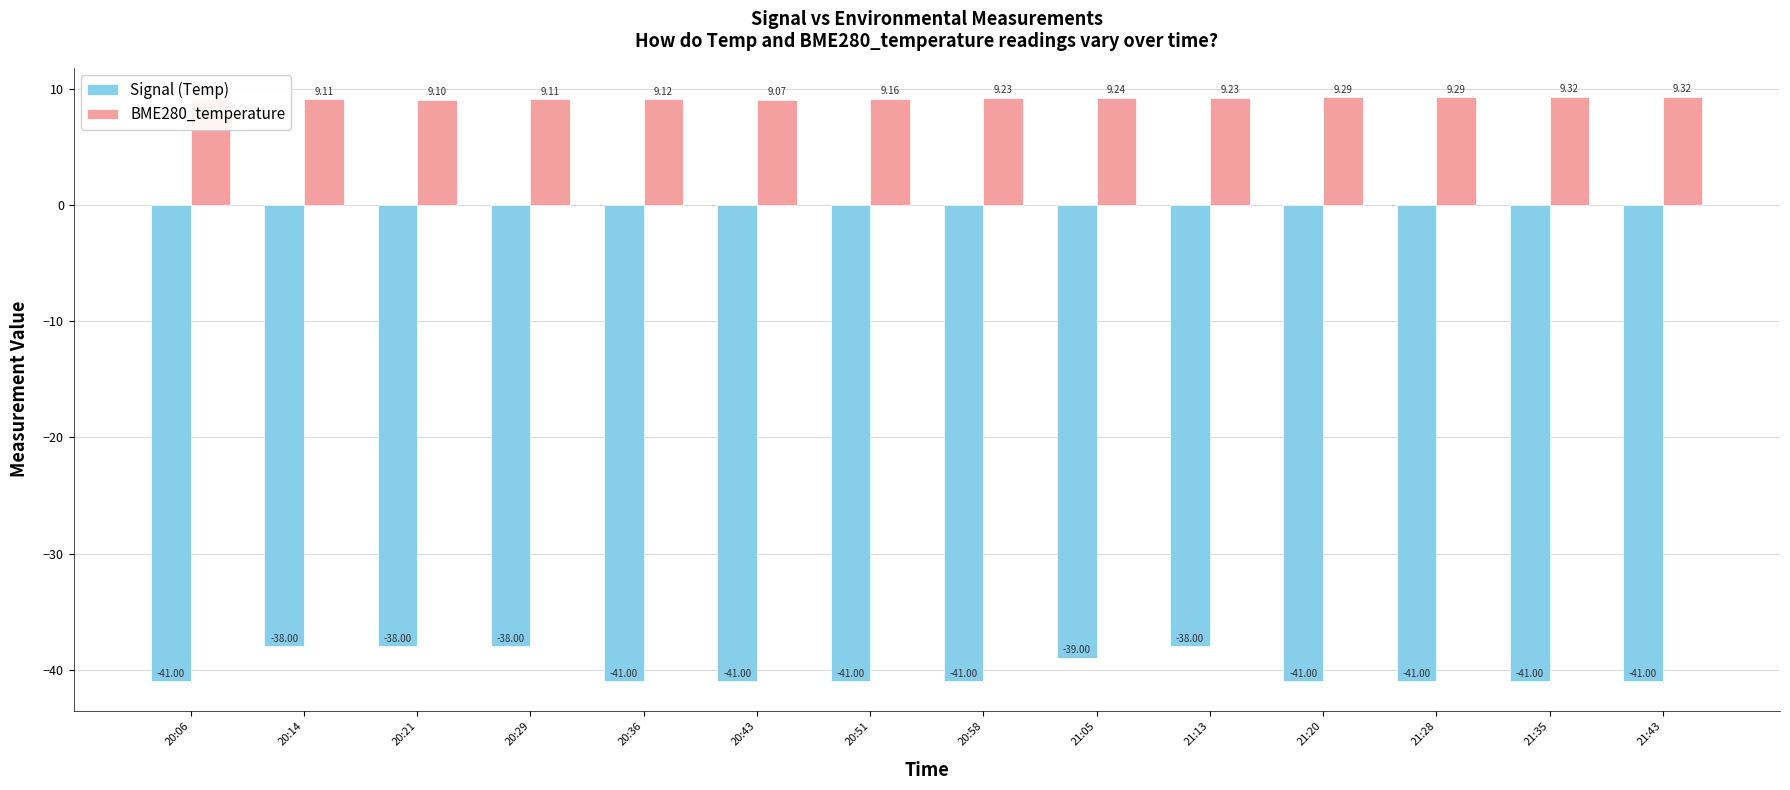

Count the number of categories in the chart.

14